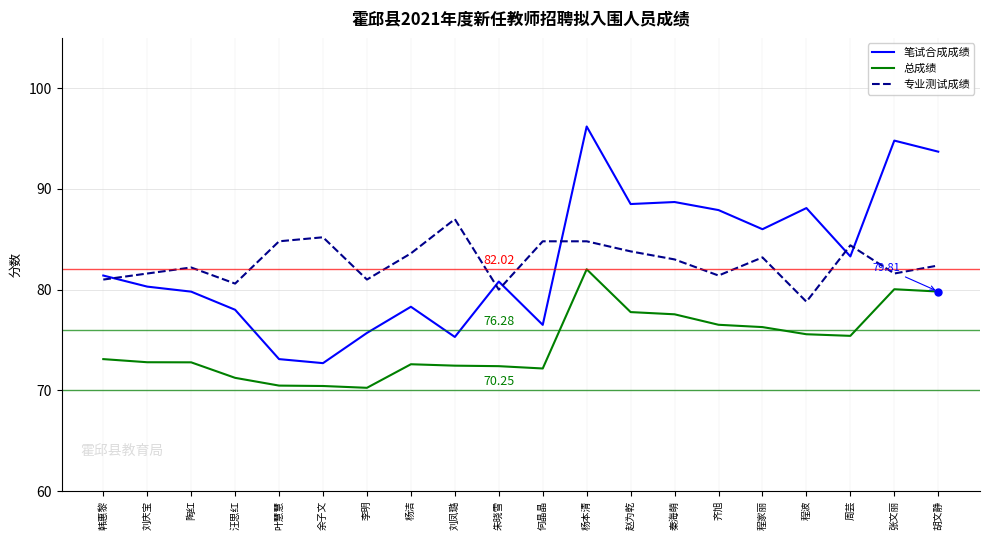

What is the difference between the 专业测试成绩 values at 叶慧慧 and 李明?

3.8